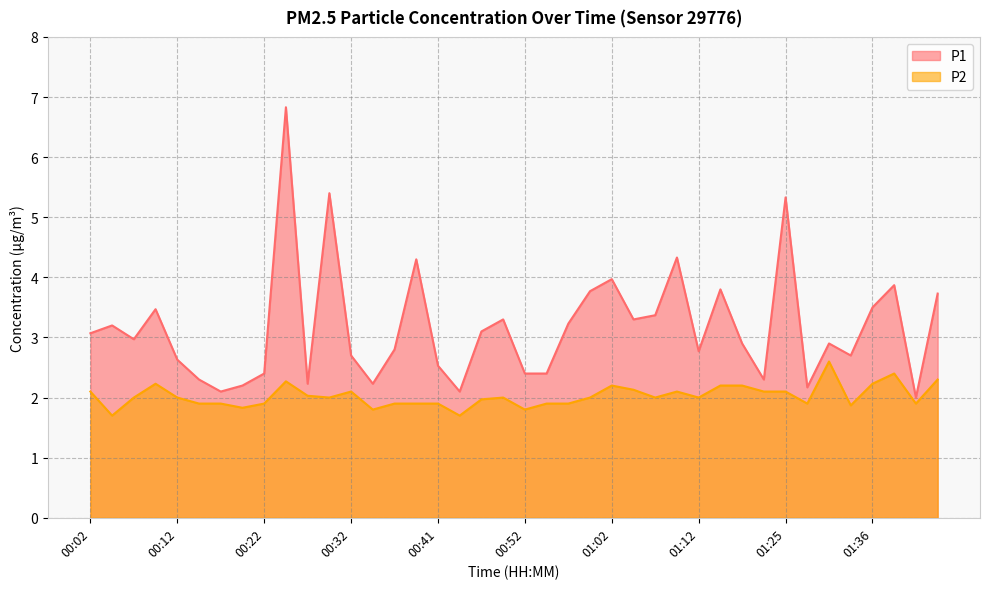

Which has a higher value, 01:36 or 01:28?

01:36